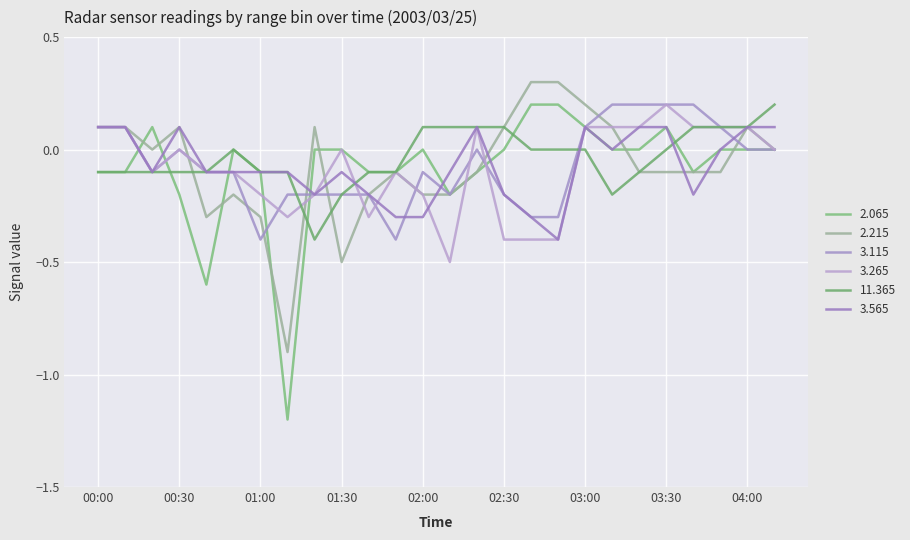

Count the 3.265 values in the range 0 to 1.

13